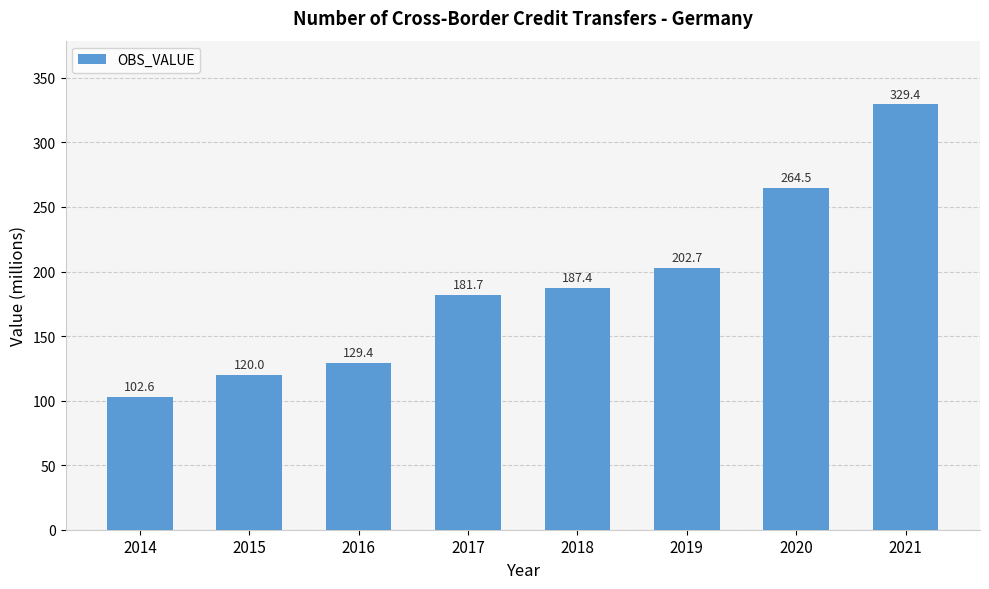

What is the difference between the values at 2014 and 2020?

161.9